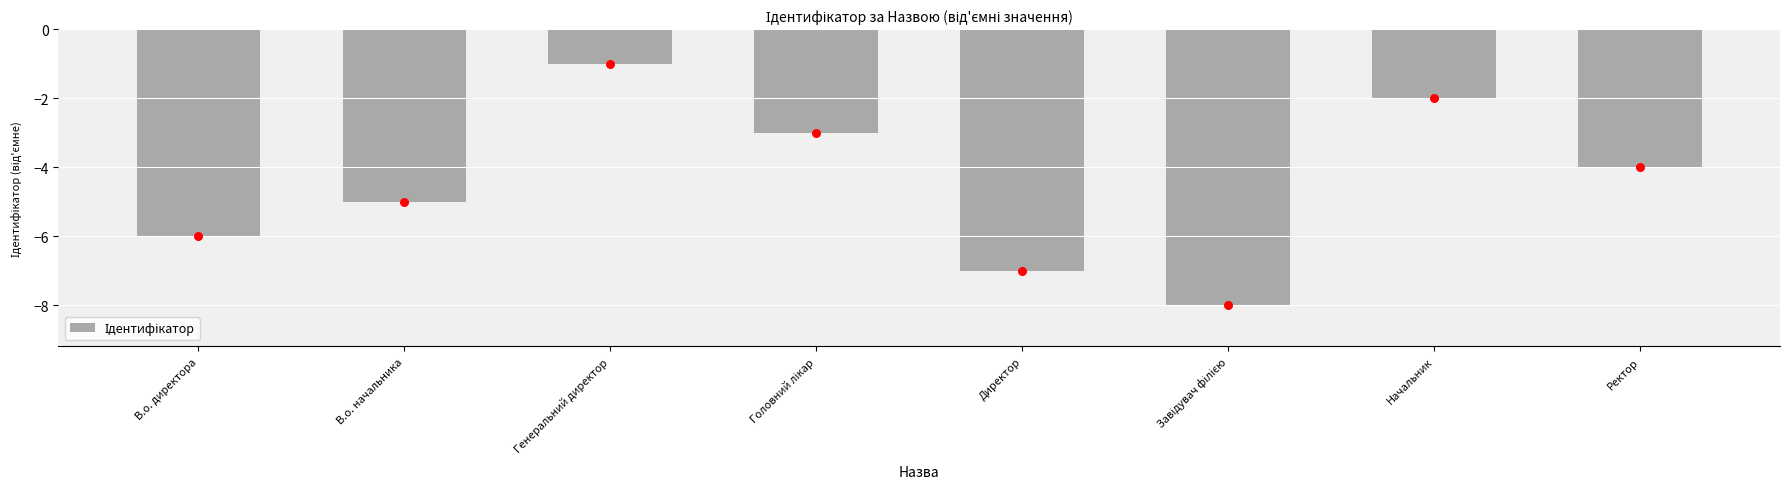

Between Ректор and Директор, which is larger?

Ректор